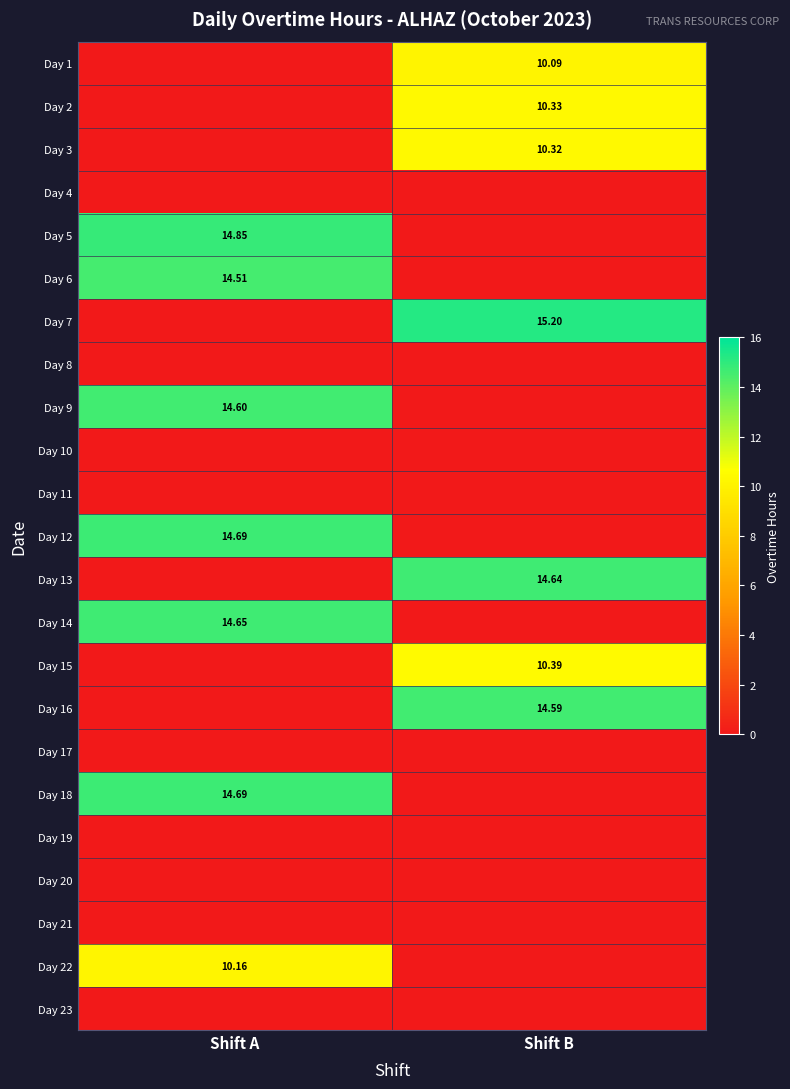

Rank the series at Shift A from highest to lowest value.

Day 5, Day 12, Day 18, Day 14, Day 9, Day 6, Day 22, Day 1, Day 2, Day 3, Day 4, Day 7, Day 8, Day 10, Day 11, Day 13, Day 15, Day 16, Day 17, Day 19, Day 20, Day 21, Day 23